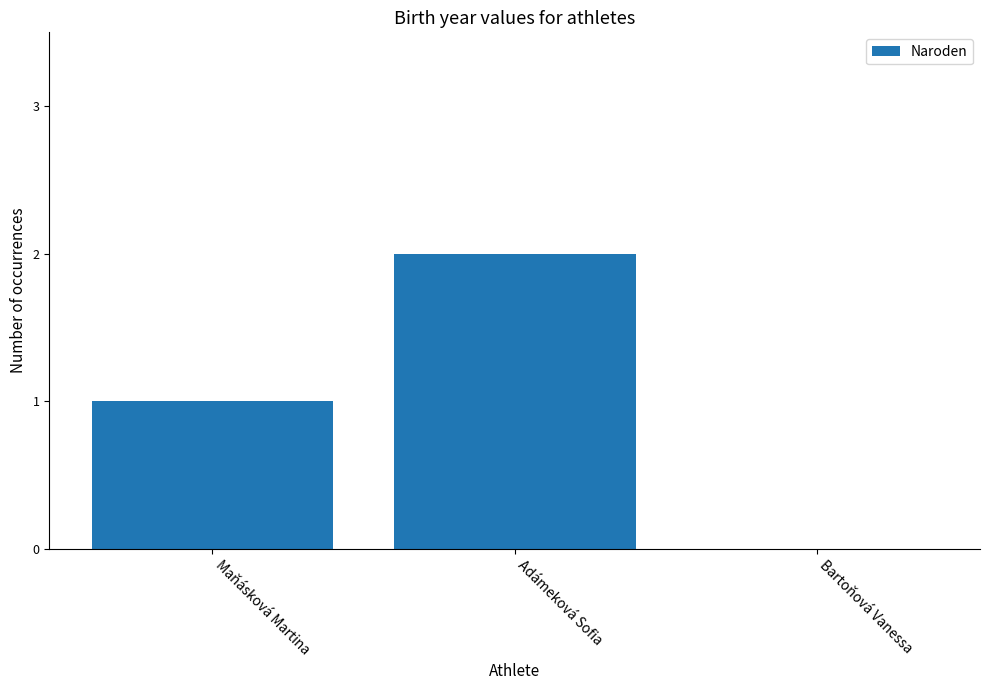

Which category has the highest value across all series?

Adámeková Sofia